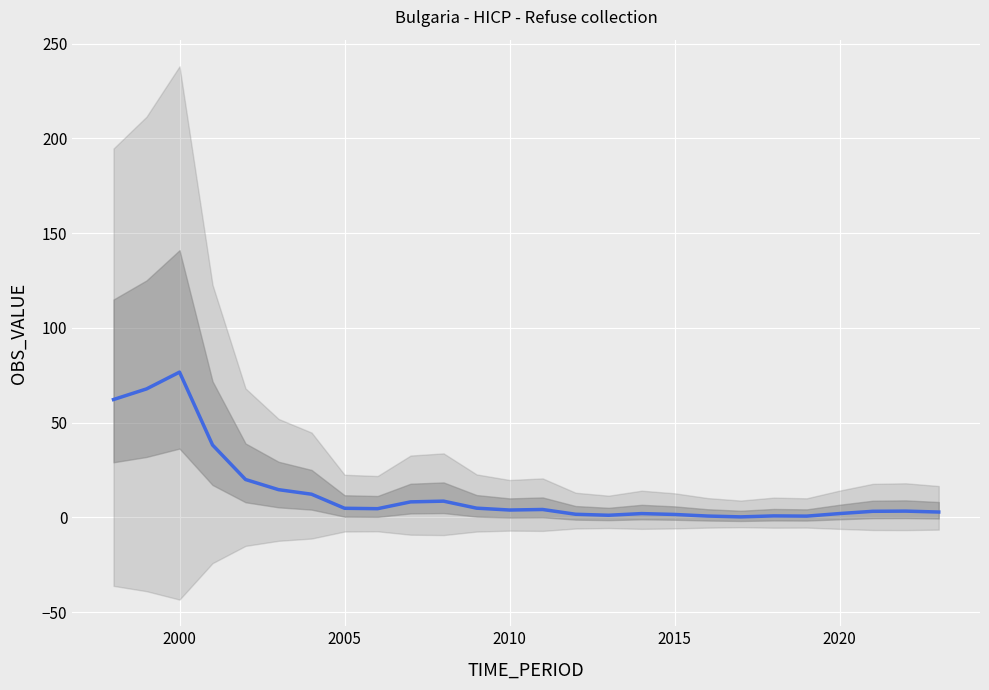

Is it true that the value at 14 is 2.9?

False